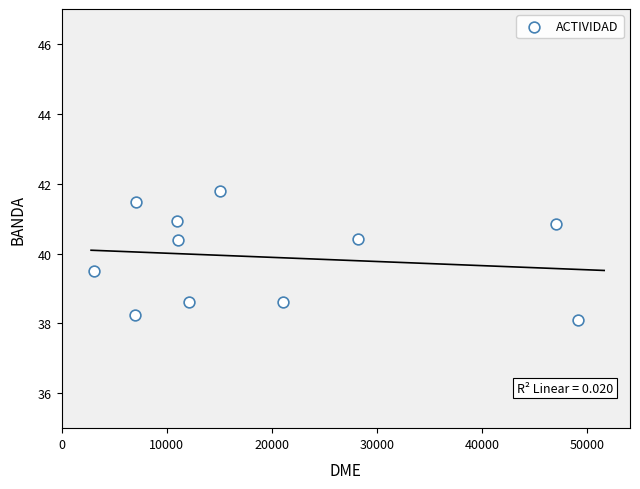

What is the range of Y values (max minus min)?

3.7